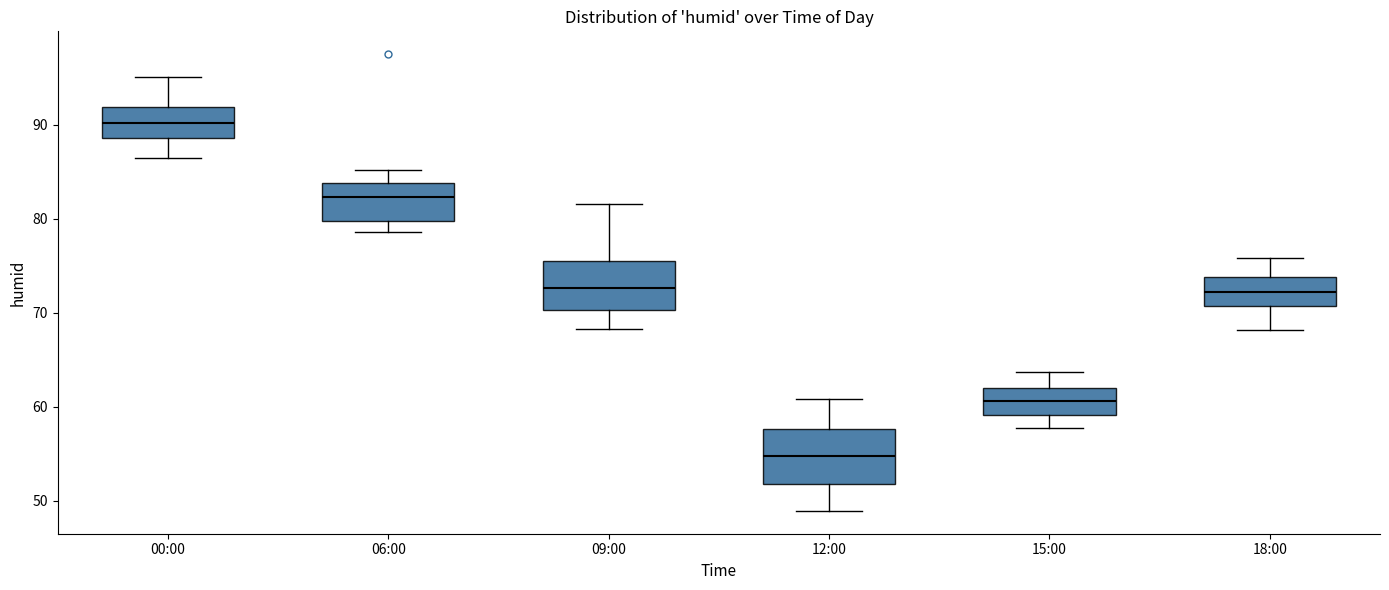

Reading left to right, transcribe this box plot: for each box, give where its median line is, the range the box spans, and where its two whiskers end, as read against the y-axis. The values are not printed on the chart, so give them approximately, as read against the axis.

00:00: median 90, box 89 to 92, whiskers 86 to 95
06:00: median 82, box 80 to 84, whiskers 79 to 85
09:00: median 73, box 70 to 76, whiskers 68 to 82
12:00: median 55, box 52 to 58, whiskers 49 to 61
15:00: median 61, box 59 to 62, whiskers 58 to 64
18:00: median 72, box 71 to 74, whiskers 68 to 76